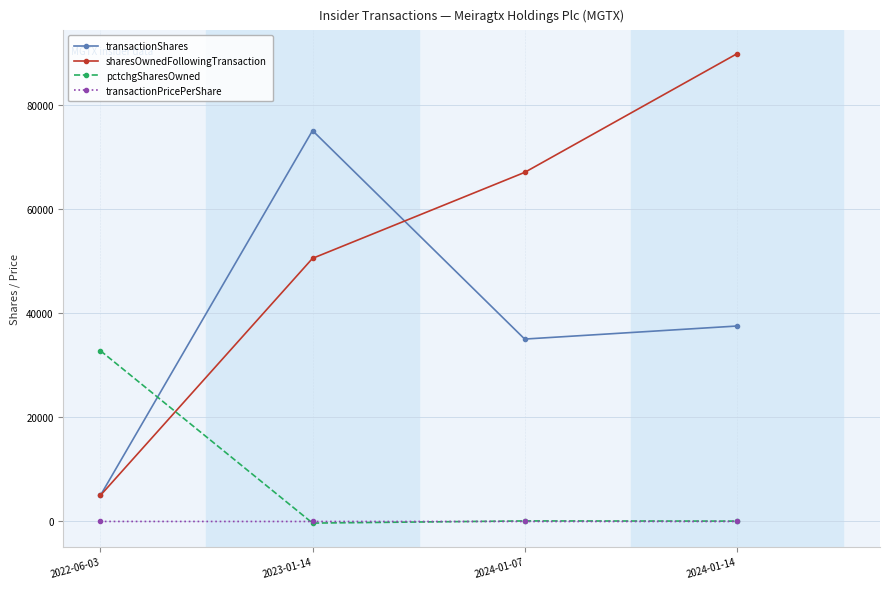

True or false: transactionPricePerShare and sharesOwnedFollowingTransaction cross at least once.

False